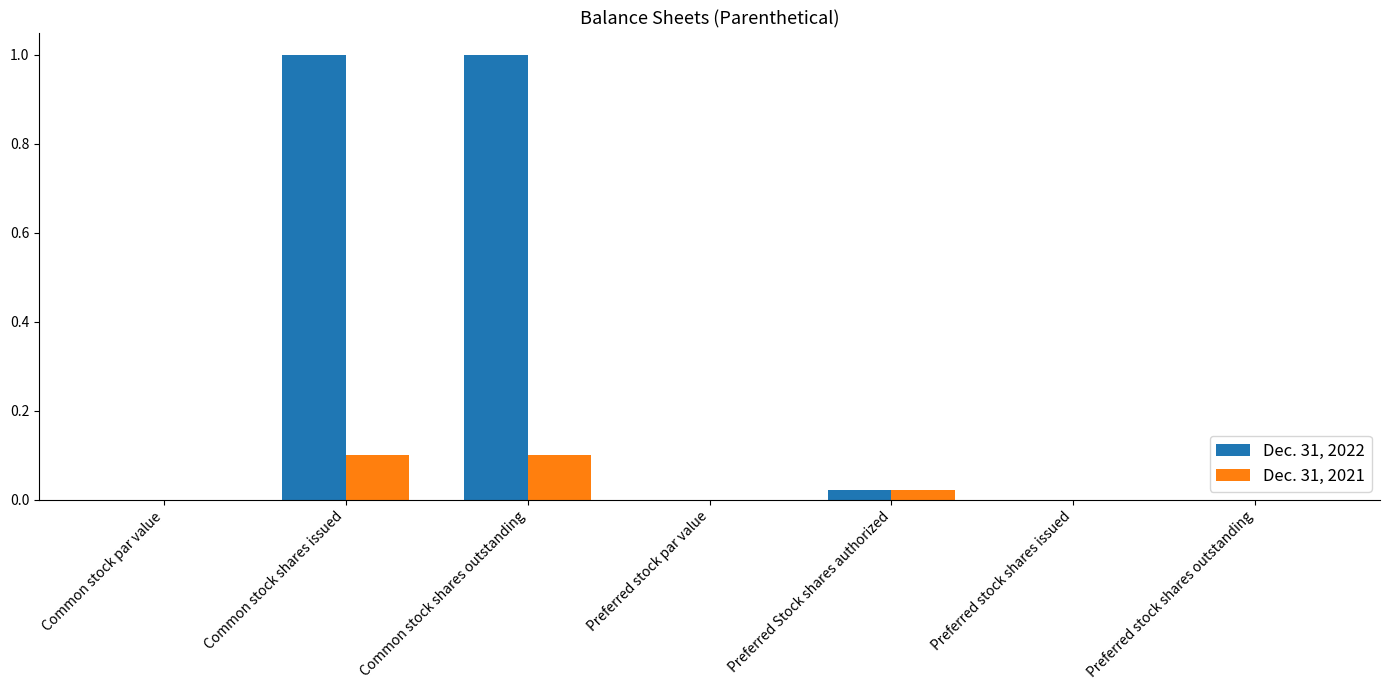

Which series has the largest total across all categories?

Dec. 31, 2022